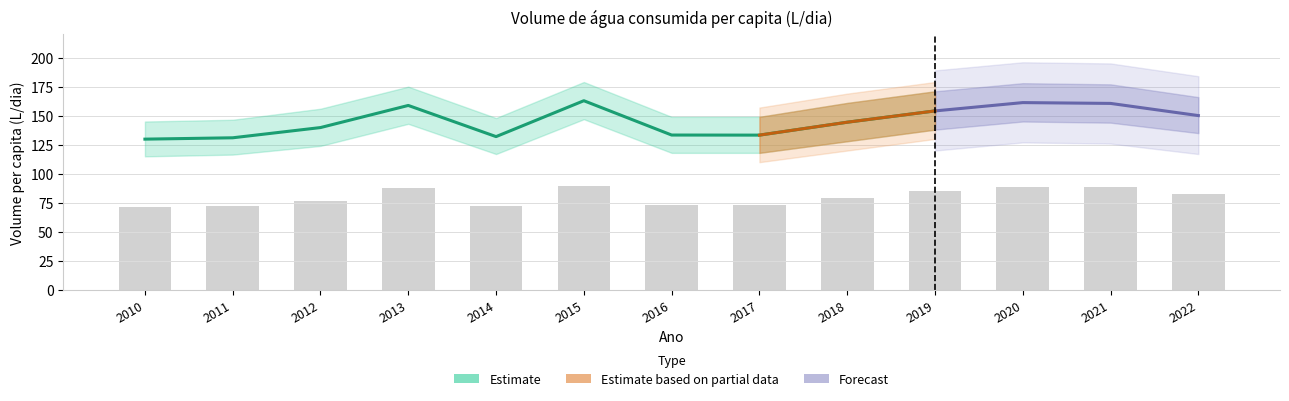

Where does the data first go above 79?

2013